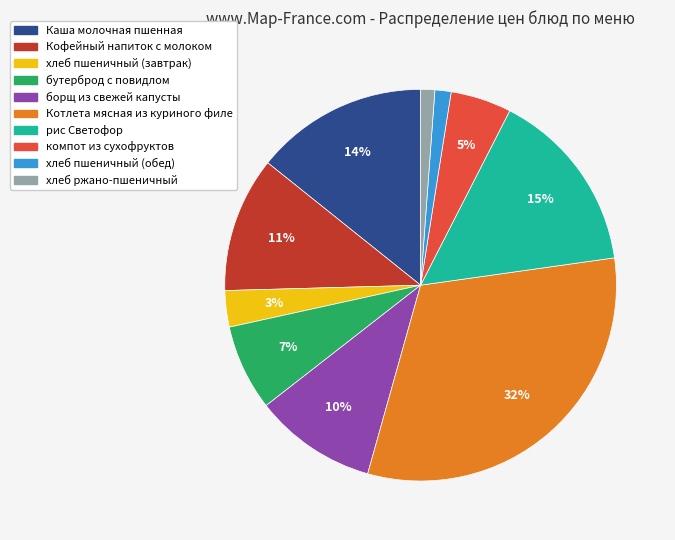

Is there a majority slice in this chart?

No